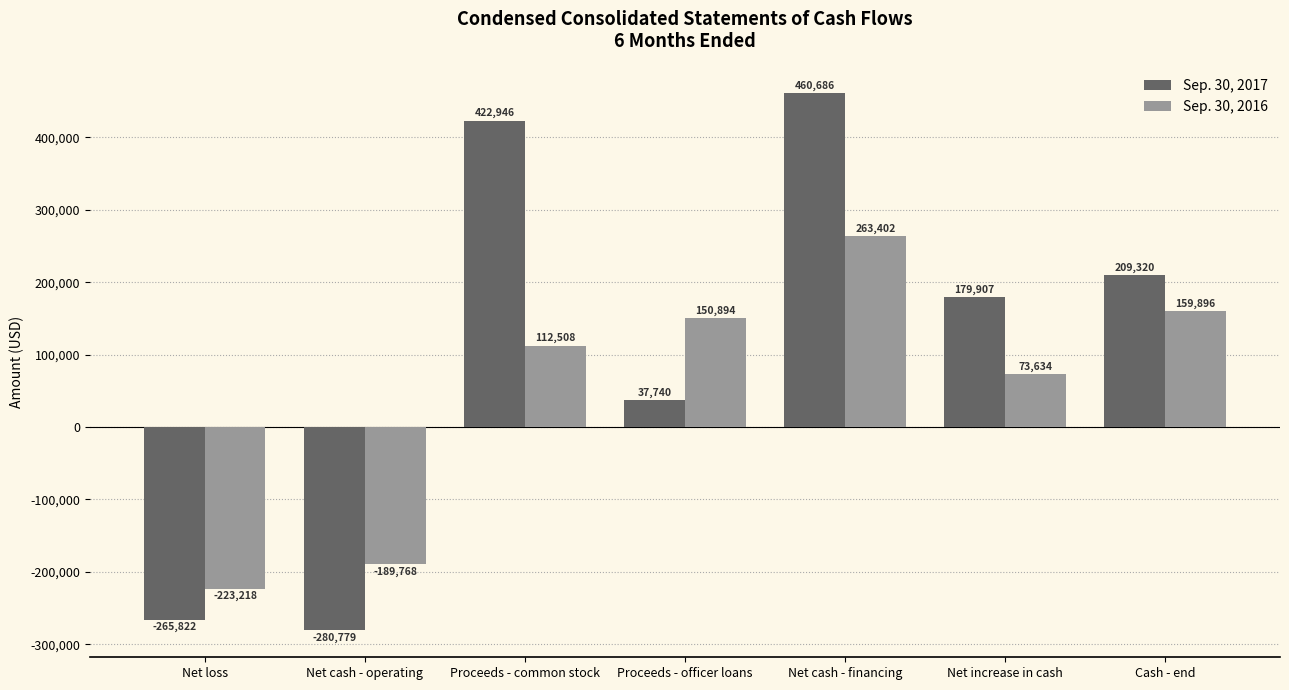

How many groups of bars are there?

7